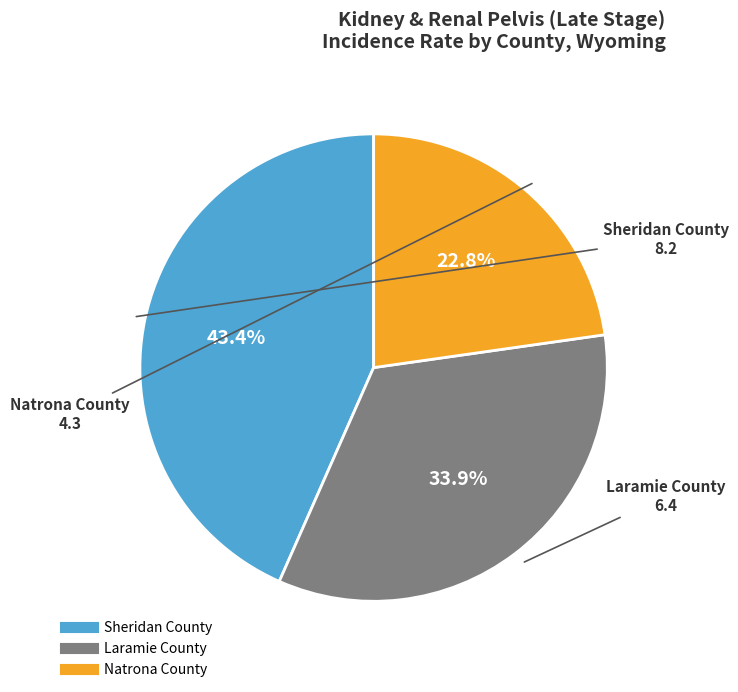

To the nearest percent, what is the difference between the largest and smallest slice percentages?

21%